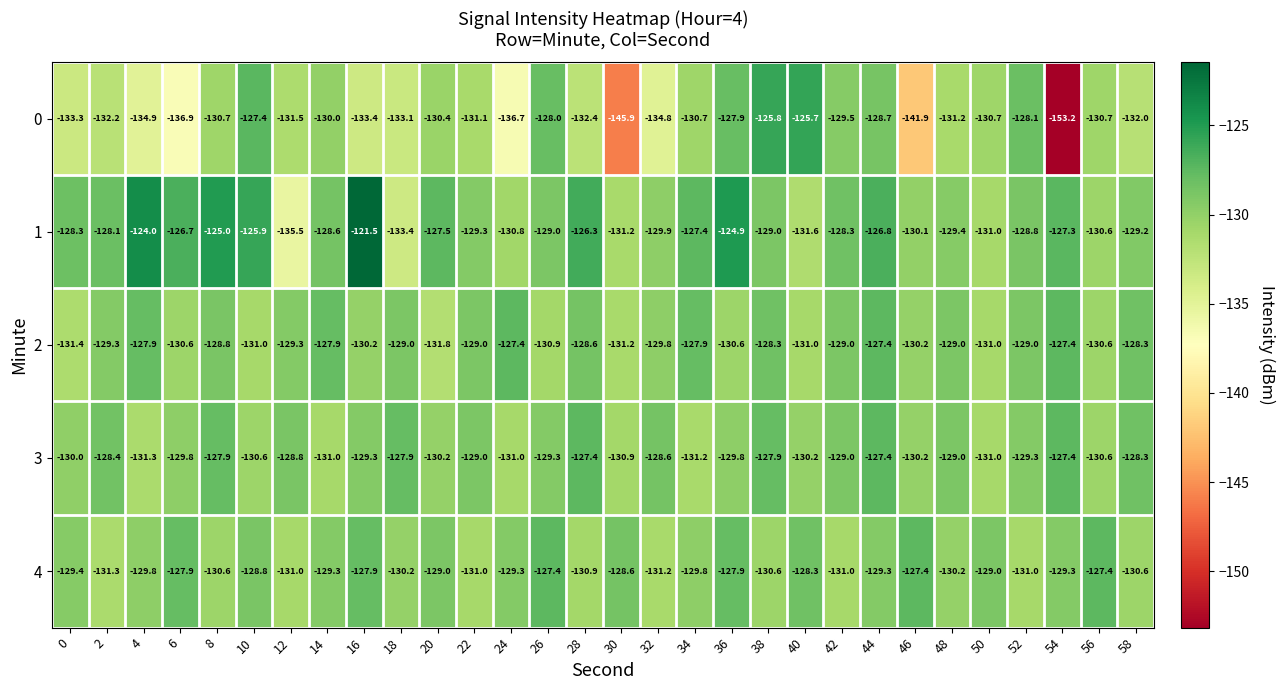

At 14, list the series in order from smallest to largest.

3, 0, 4, 1, 2